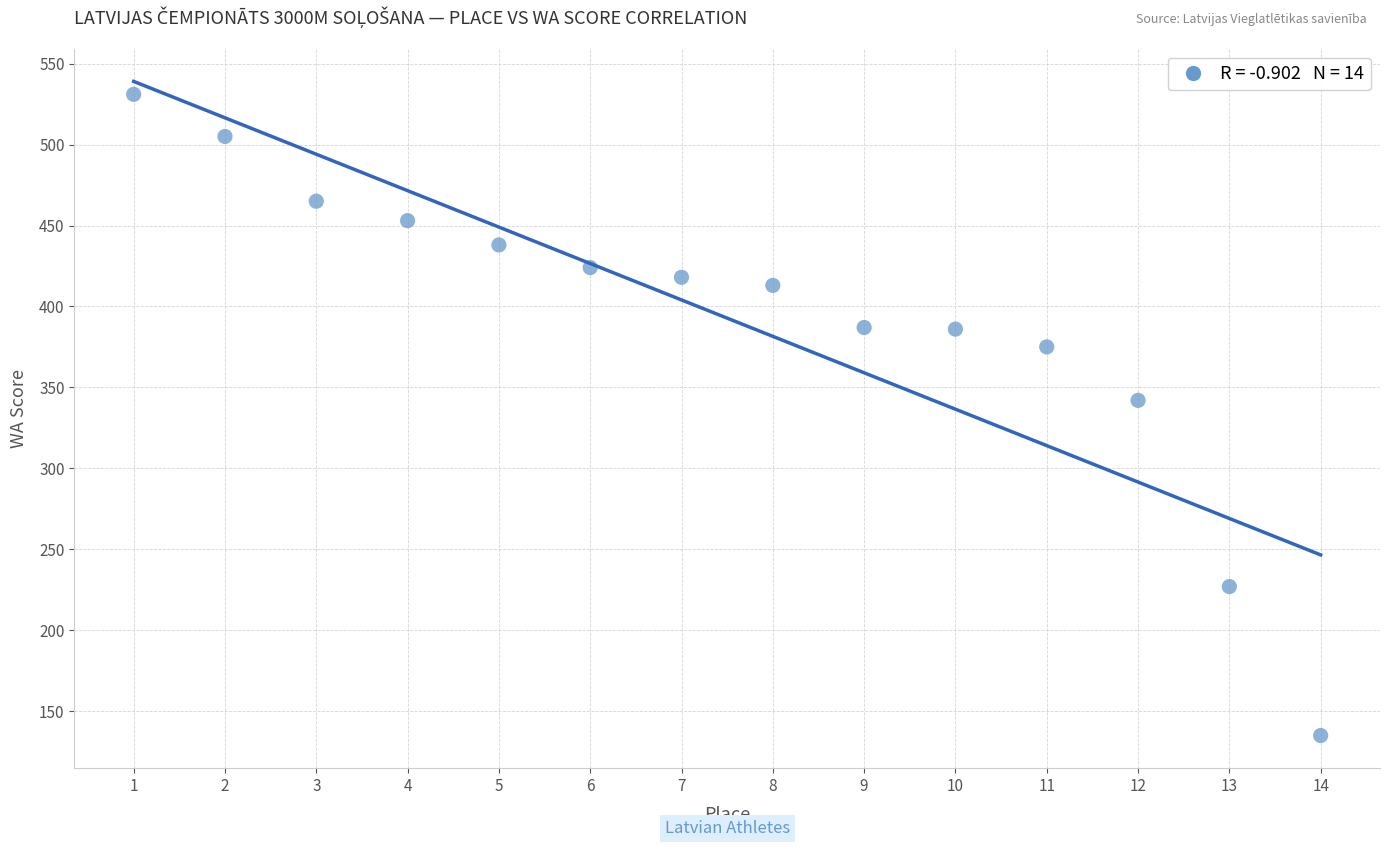

What Y value in the scatter plot is closest to 333?

342